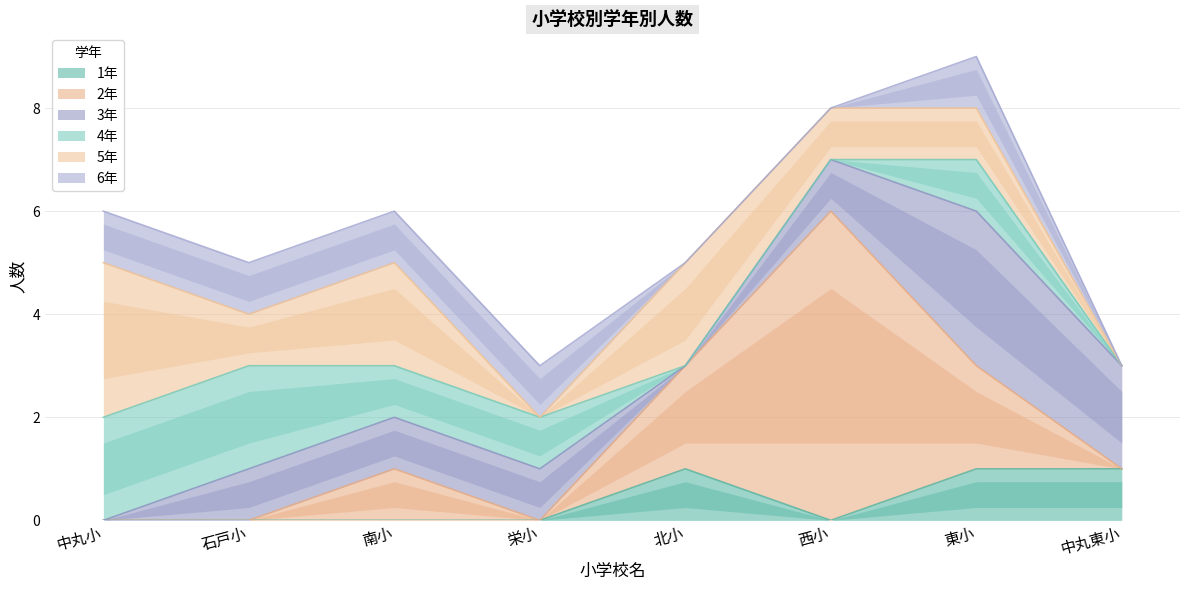

What position from the left is 石戸小?

2